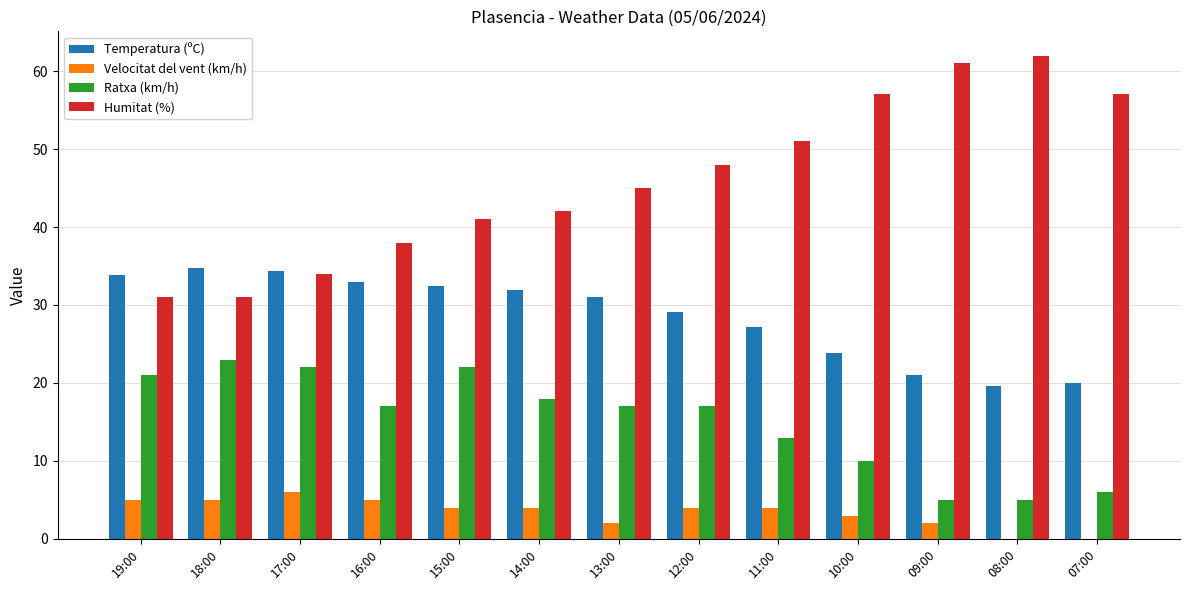

What is the highest value of the Velocitat del vent (km/h) series?

6.0